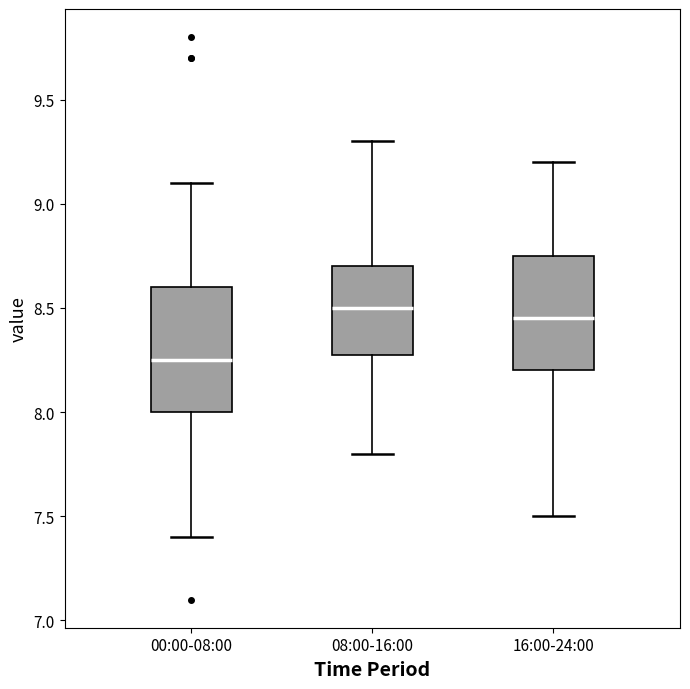

Which box's median line is the highest?

08:00-16:00